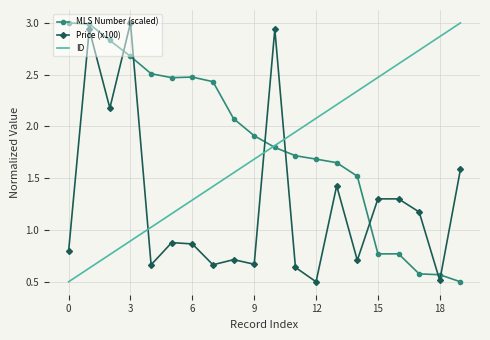

Rank the series by their average value, from highest to lowest.

MLS Number (scaled), ID, Price (x100)